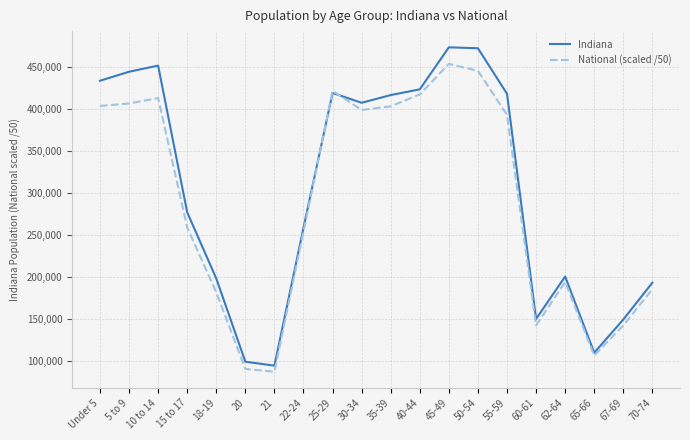

What are all the series names shown in the legend?

Indiana, National (scaled /50)